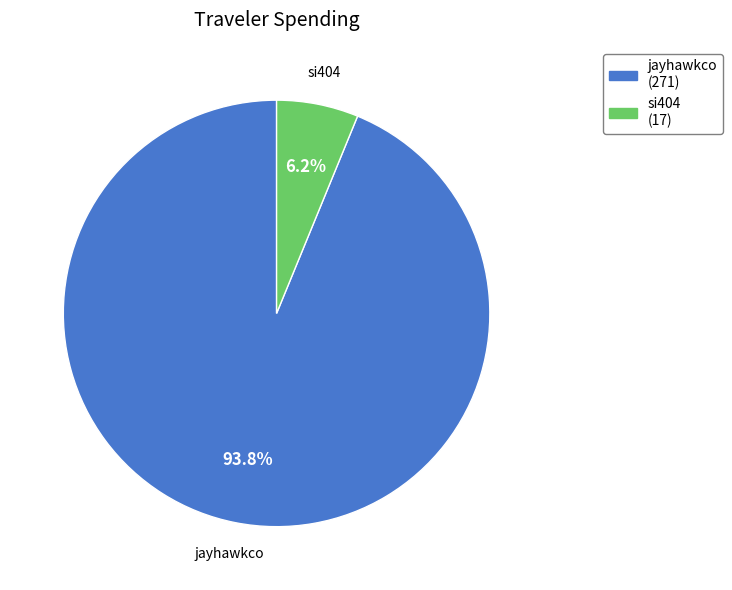

Which slice is the smallest?

si404